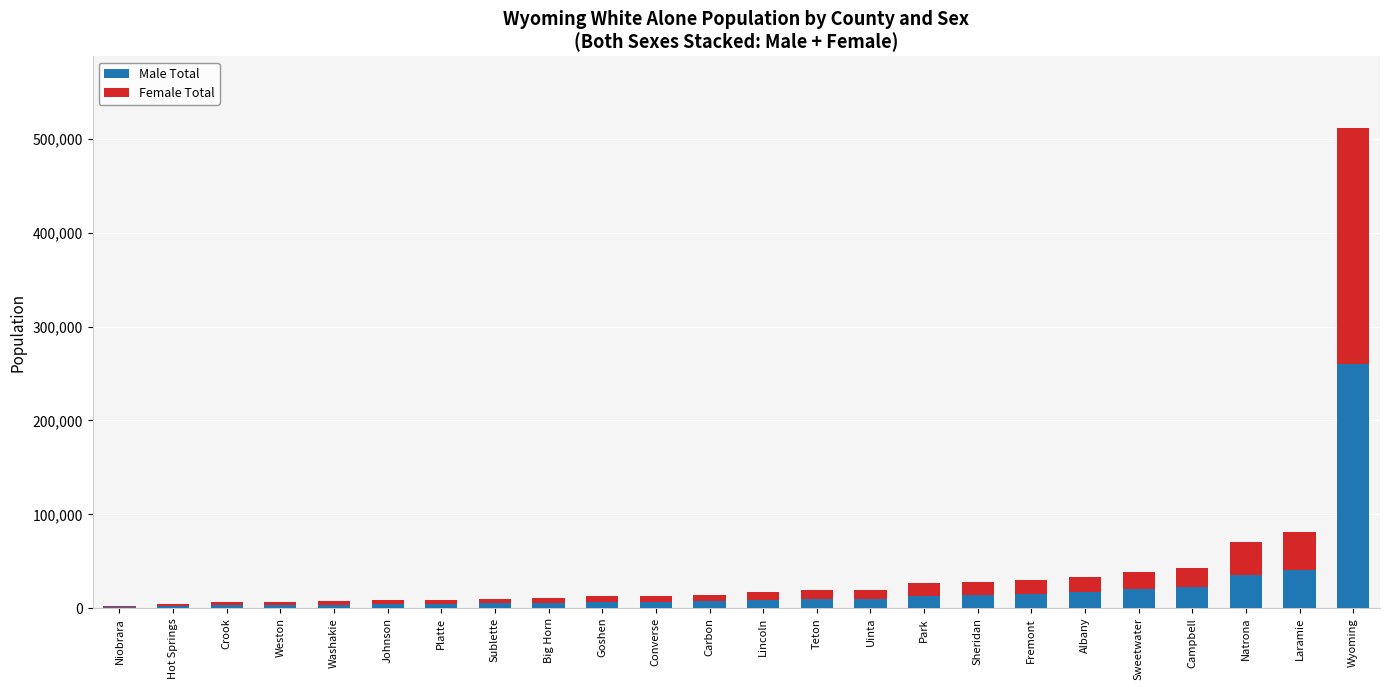

What is the sum of all Male Total values?

520000